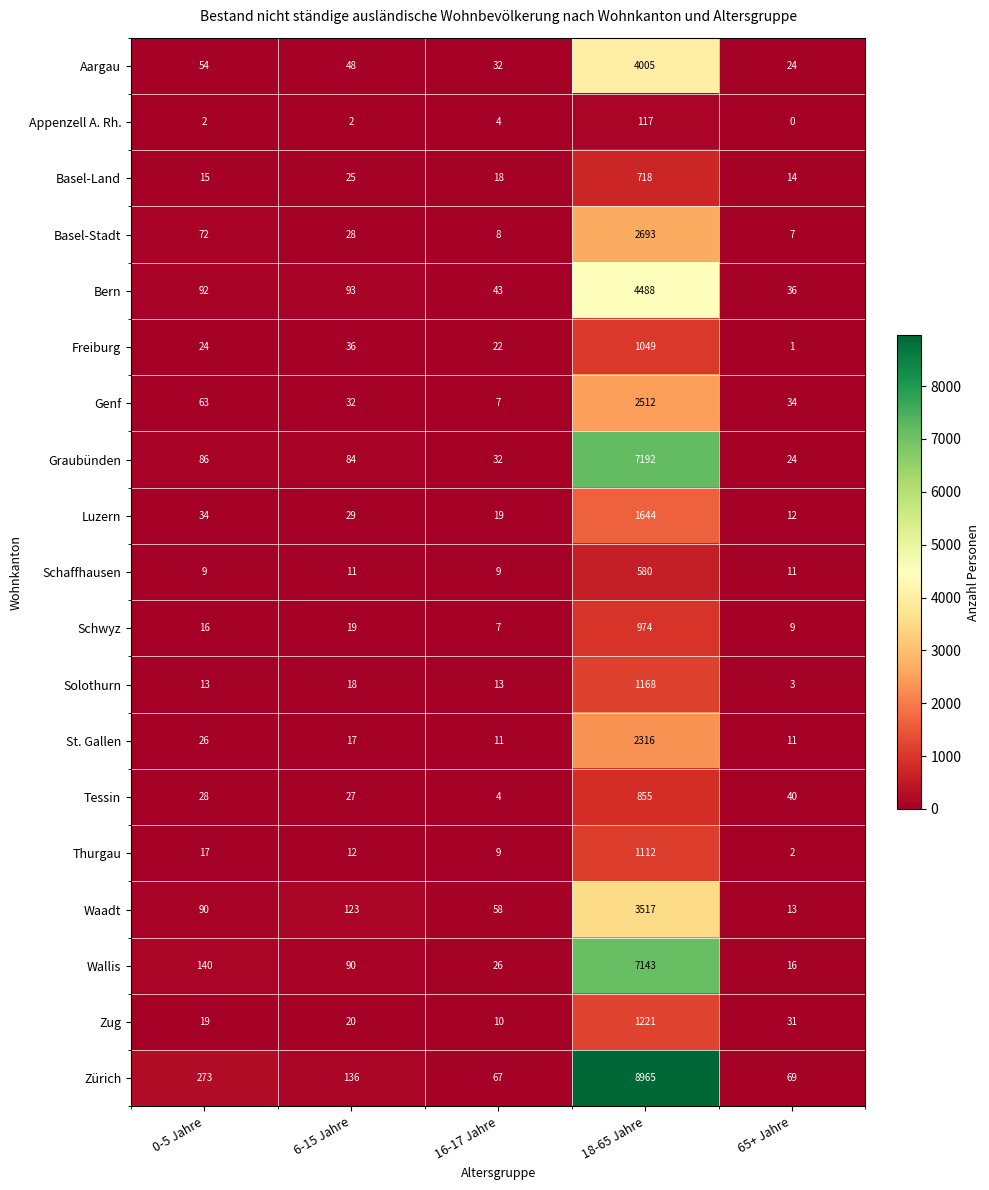

At which category is the sum across all series the highest?

18-65 Jahre